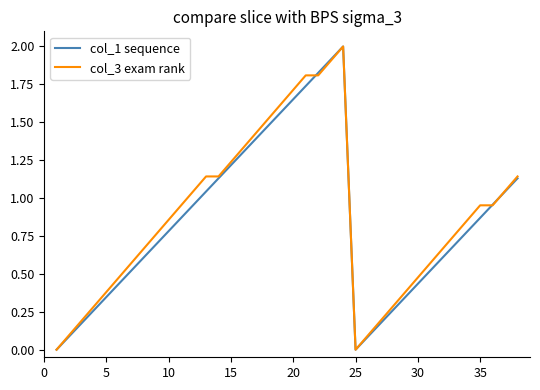

What is the maximum value for col_1 sequence?

2.0